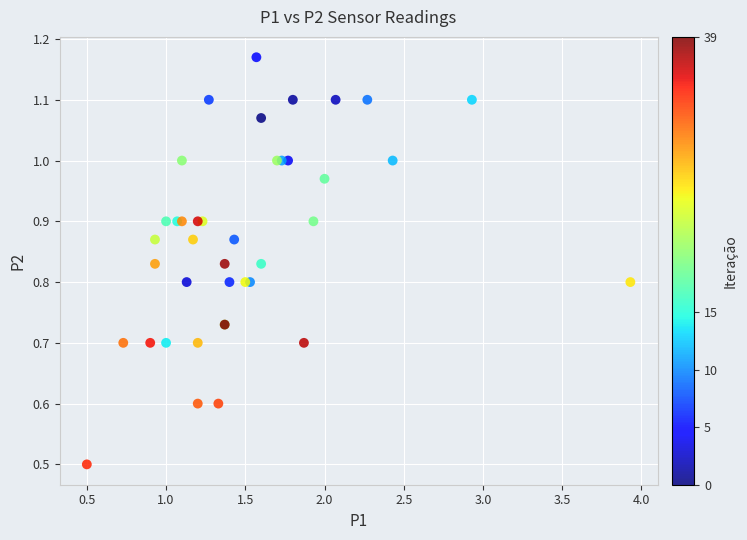

What Y value in the scatter plot is closest to 0?

0.5